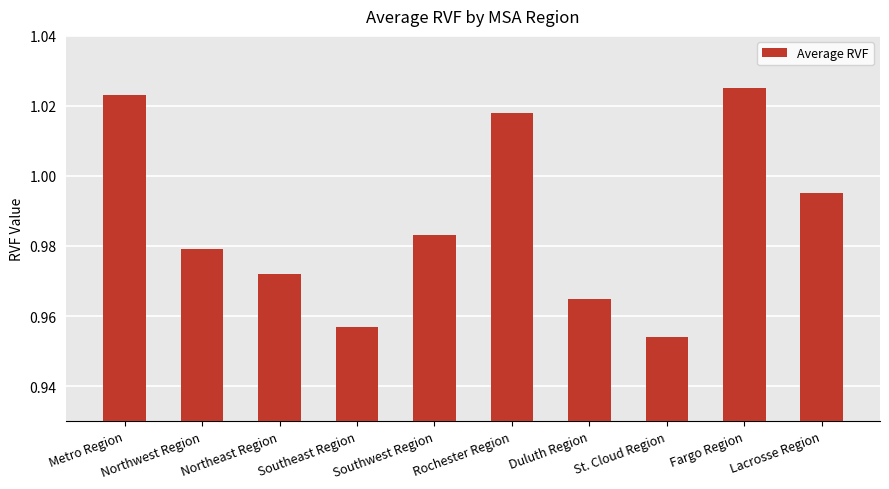

What is the label of the 9th bar from the right?

Northwest Region